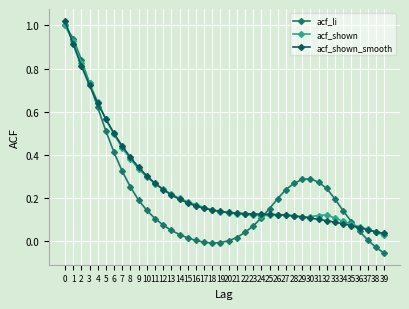

True or false: acf_li has more than 0 points higher than both neighbors.

True